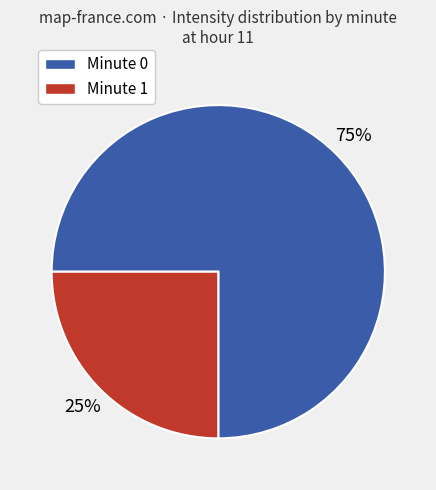

Between Minute 0 and Minute 1, which is larger?

Minute 0